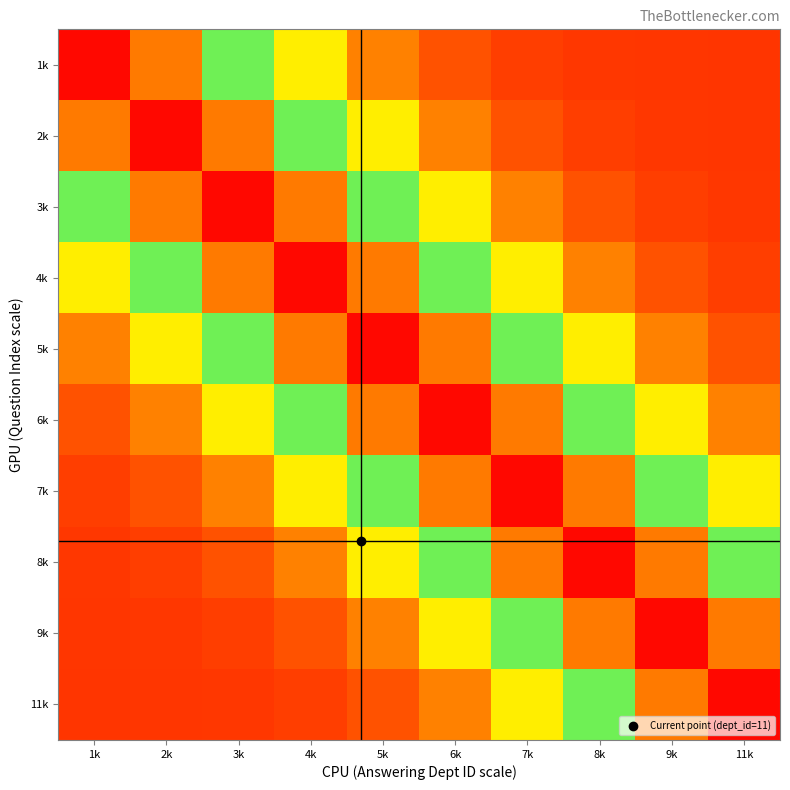

Reading right to left, what are all the values shown in this chart?

1k: 11k=11.0	9k=11.1	8k=11.4	7k=12.7	6k=16.4	5k=25.1	4k=41.1	3k=63.7	2k=86.3	1k=99.0
2k: 11k=11.1	9k=11.4	8k=12.7	7k=16.4	6k=25.1	5k=41.1	4k=63.7	3k=86.3	2k=99.0	1k=86.3
3k: 11k=11.4	9k=12.7	8k=16.4	7k=25.1	6k=41.1	5k=63.7	4k=86.3	3k=99.0	2k=86.3	1k=63.7
4k: 11k=12.7	9k=16.4	8k=25.1	7k=41.1	6k=63.7	5k=86.3	4k=99.0	3k=86.3	2k=63.7	1k=41.1
5k: 11k=16.4	9k=25.1	8k=41.1	7k=63.7	6k=86.3	5k=99.0	4k=86.3	3k=63.7	2k=41.1	1k=25.1
6k: 11k=25.1	9k=41.1	8k=63.7	7k=86.3	6k=99.0	5k=86.3	4k=63.7	3k=41.1	2k=25.1	1k=16.4
7k: 11k=41.1	9k=63.7	8k=86.3	7k=99.0	6k=86.3	5k=63.7	4k=41.1	3k=25.1	2k=16.4	1k=12.7
8k: 11k=63.7	9k=86.3	8k=99.0	7k=86.3	6k=63.7	5k=41.1	4k=25.1	3k=16.4	2k=12.7	1k=11.4
9k: 11k=86.3	9k=99.0	8k=86.3	7k=63.7	6k=41.1	5k=25.1	4k=16.4	3k=12.7	2k=11.4	1k=11.1
11k: 11k=99.0	9k=86.3	8k=63.7	7k=41.1	6k=25.1	5k=16.4	4k=12.7	3k=11.4	2k=11.1	1k=11.0